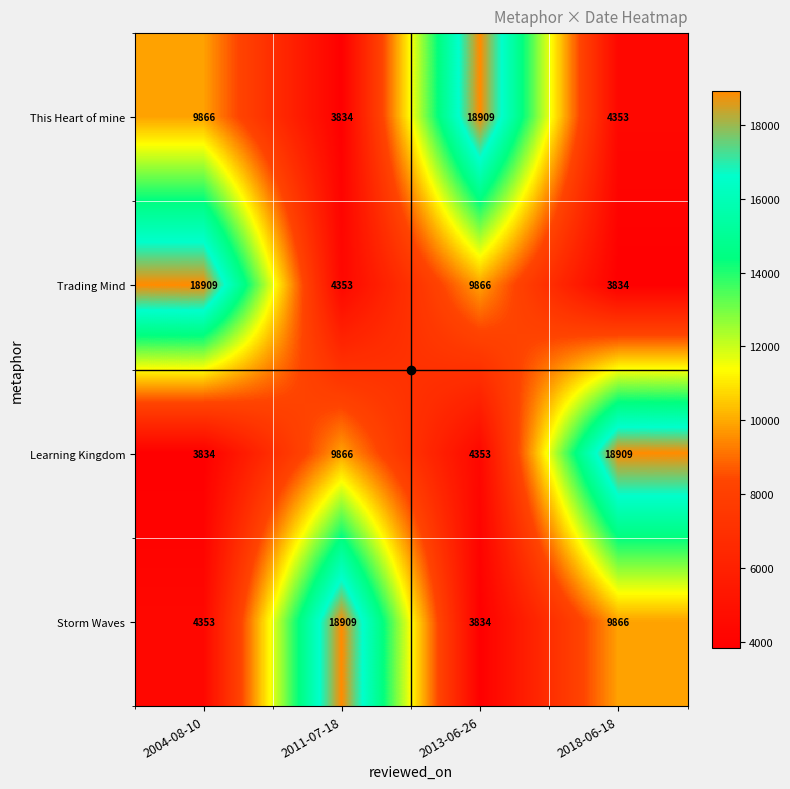

What is the total value across all series at 2004-08-10?

36962